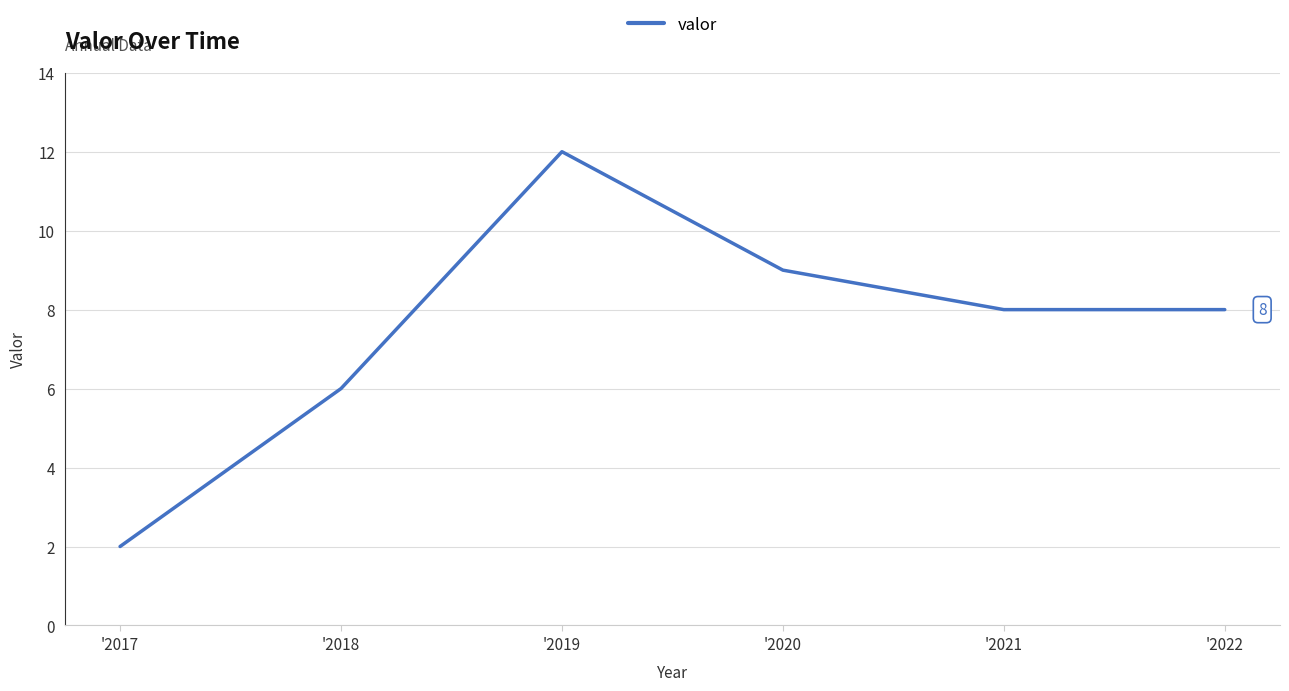

At which category does the chart reach its peak across all series?

'2019